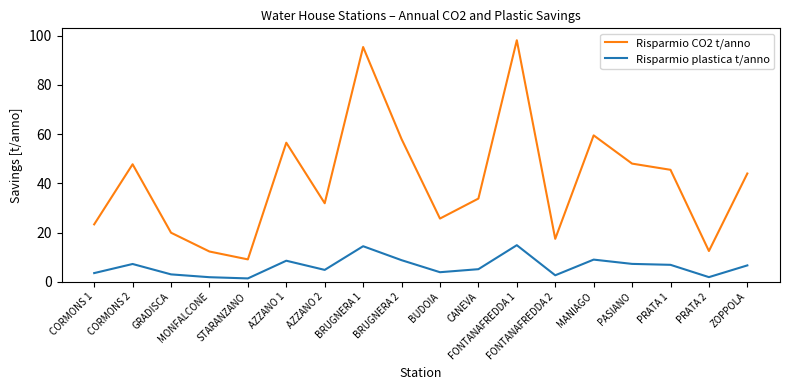

What is the approximate value of Risparmio plastica t/anno at PASIANO?

7.3